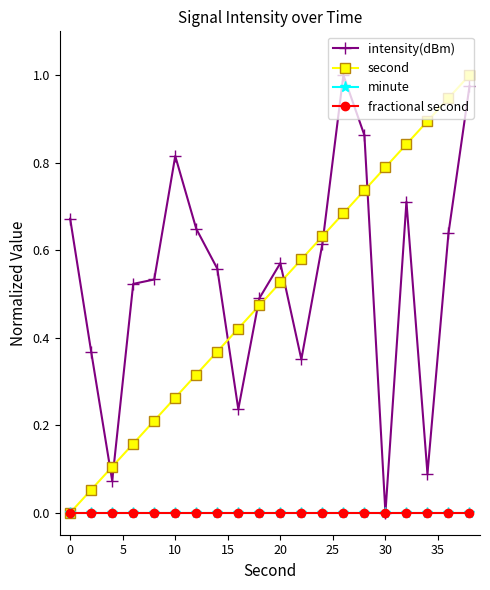

True or false: intensity(dBm) has more than 0 points higher than both neighbors.

True